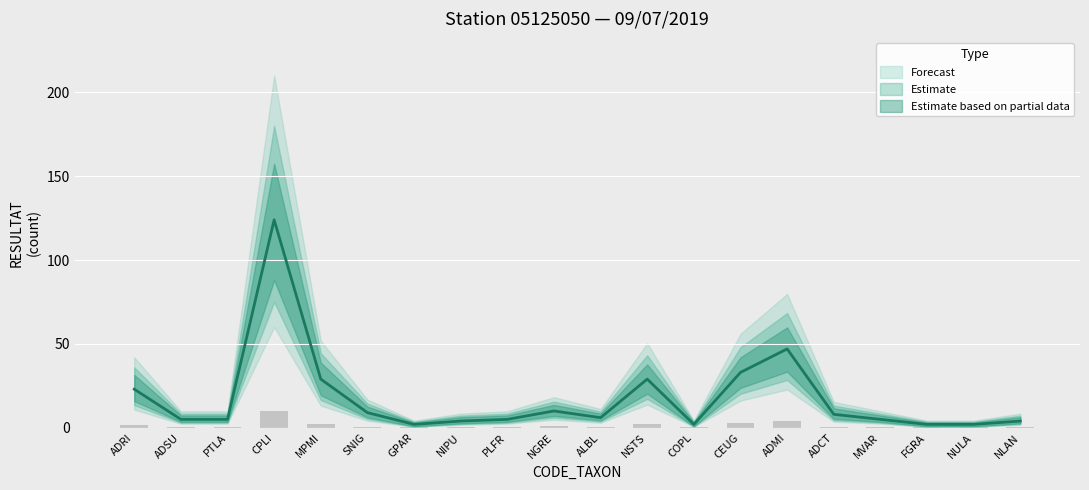

What is the total value across all series at ADMI?

50.8